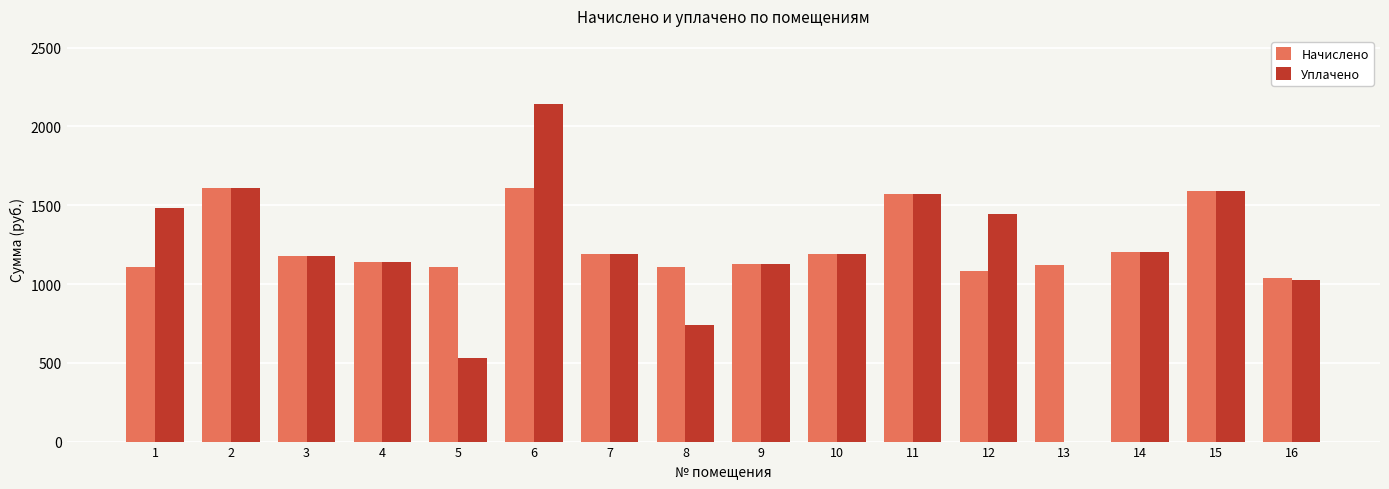

The value of Начислено at 13 is 1121.8. True or false?

True